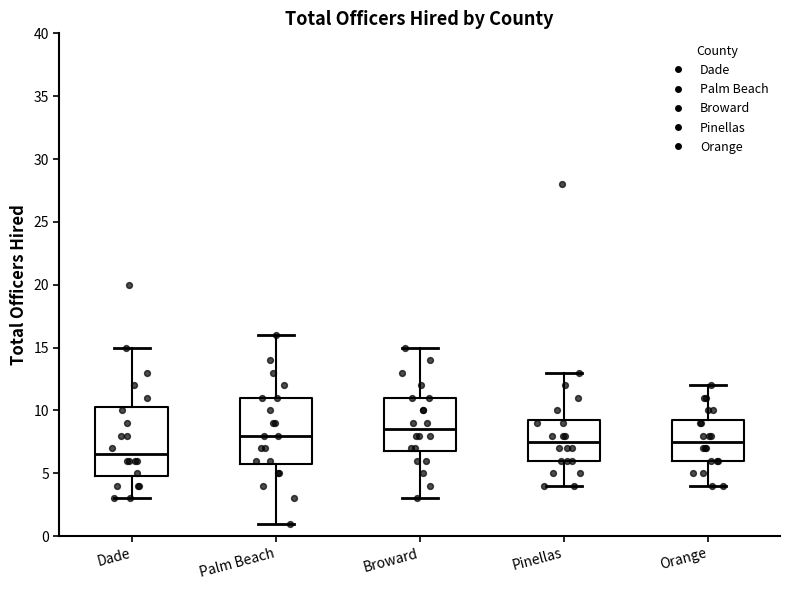

Reading left to right, transcribe this box plot: for each box, give where its median line is, the range the box spans, and where its two whiskers end, as read against the y-axis. The values are not printed on the chart, so give them approximately, as read against the axis.

Dade: median 6.5, box 5.0 to 10.5, whiskers 3.0 to 15.0
Palm Beach: median 8.0, box 6.0 to 11.0, whiskers 1.0 to 16.0
Broward: median 8.5, box 7.0 to 11.0, whiskers 3.0 to 15.0
Pinellas: median 7.5, box 6.0 to 9.5, whiskers 4.0 to 13.0
Orange: median 7.5, box 6.0 to 9.5, whiskers 4.0 to 12.0